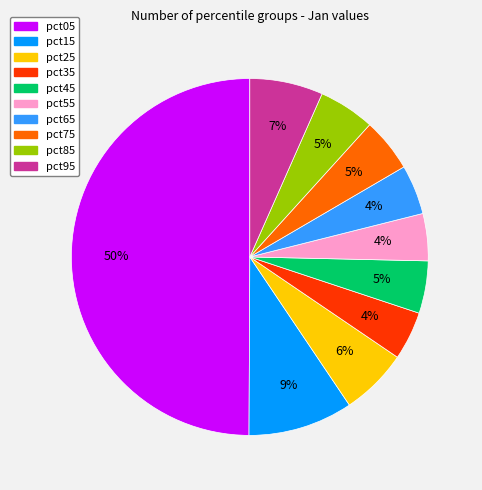

How many slices are in this pie chart?

10